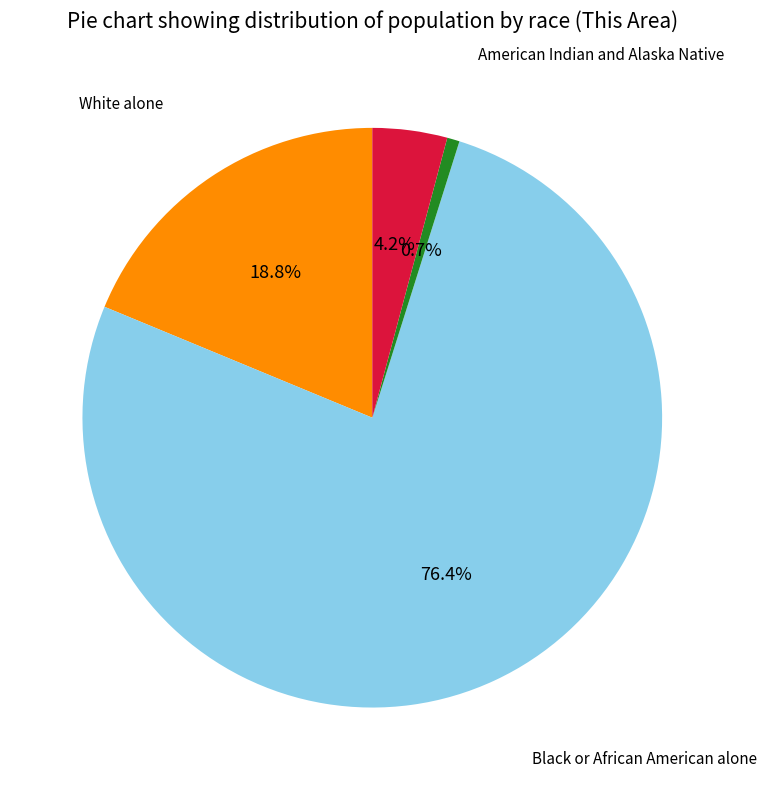

Is there a majority slice in this chart?

Yes